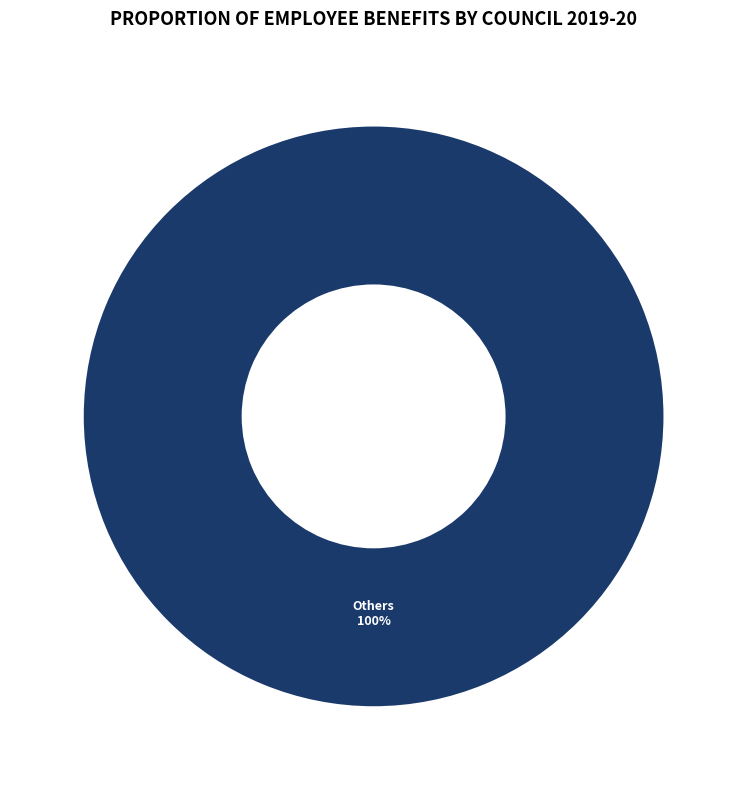

Is there any slice that represents more than half of the pie?

Yes